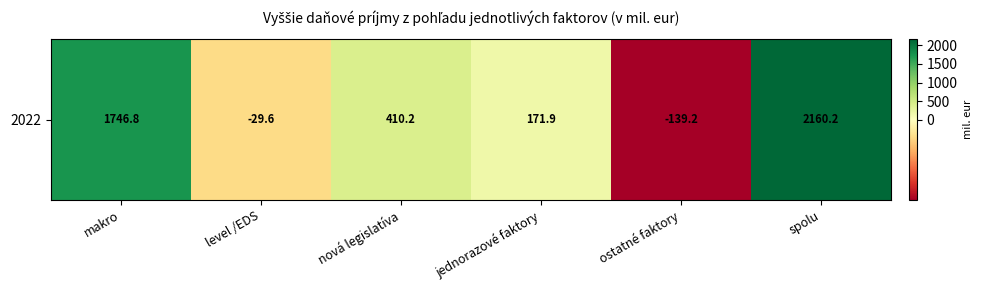

Reading right to left, list all the values displayed in this chart.

2160.2	-139.2	171.9	410.2	-29.6	1746.8